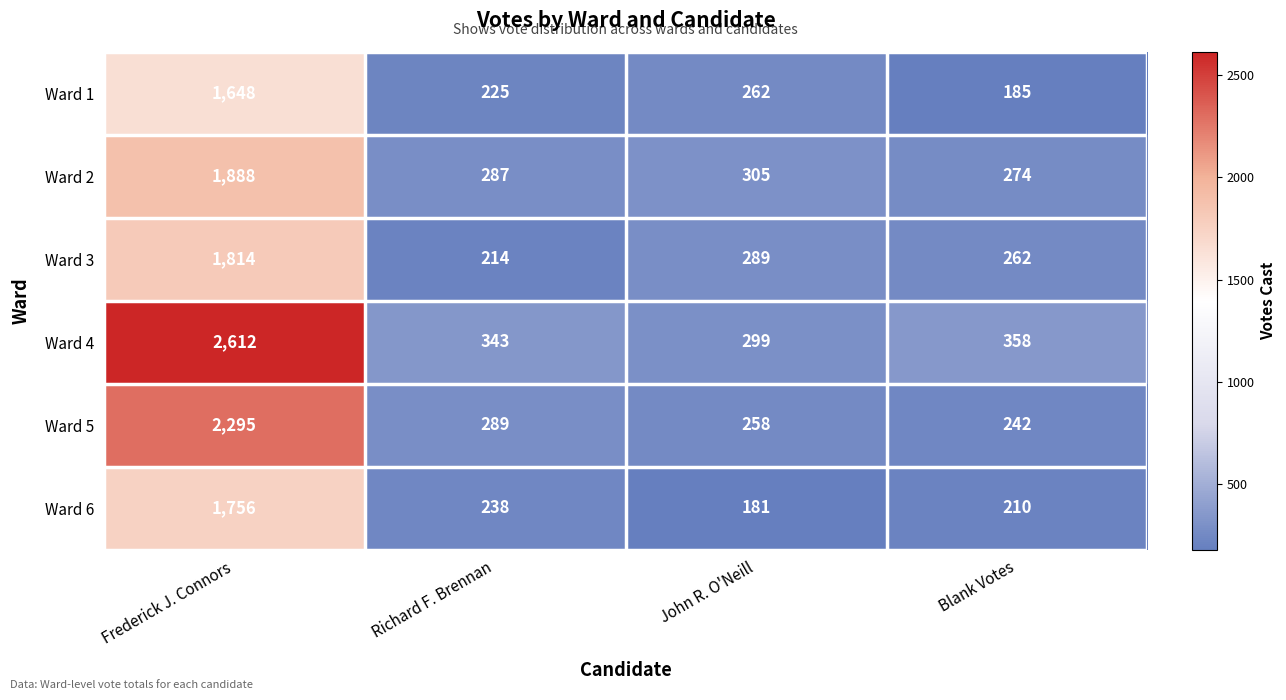

Which series changed the most between John R. O'Neill and Blank Votes?

Ward 1